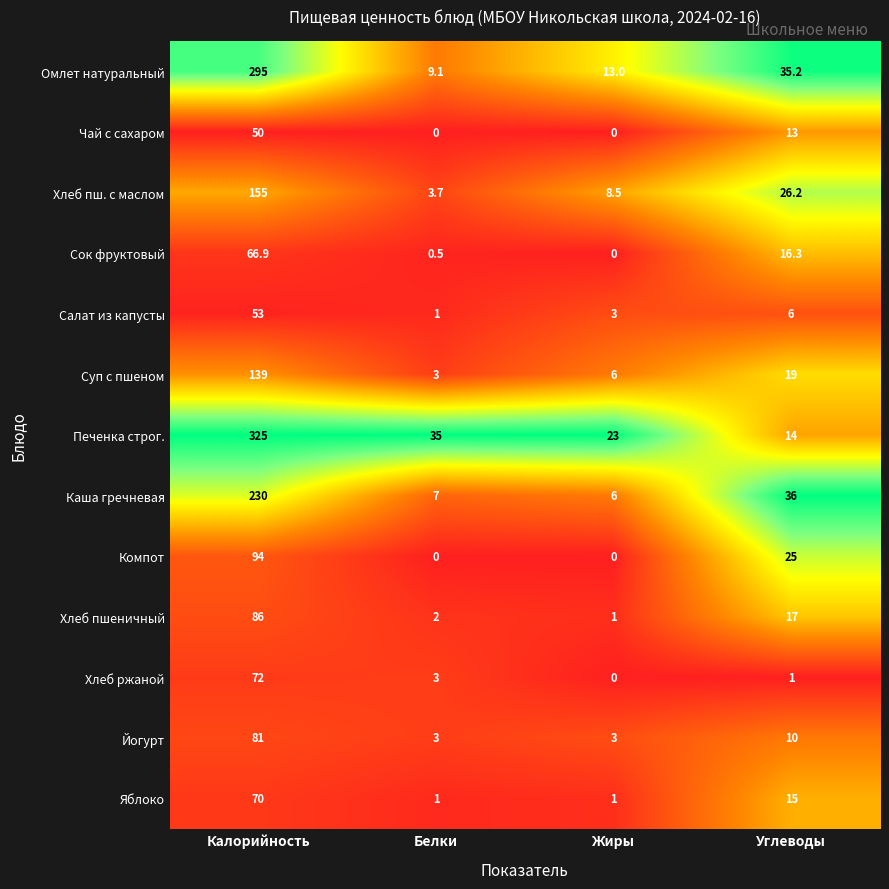

What is the difference between the highest and lowest values at Калорийность?

275.0